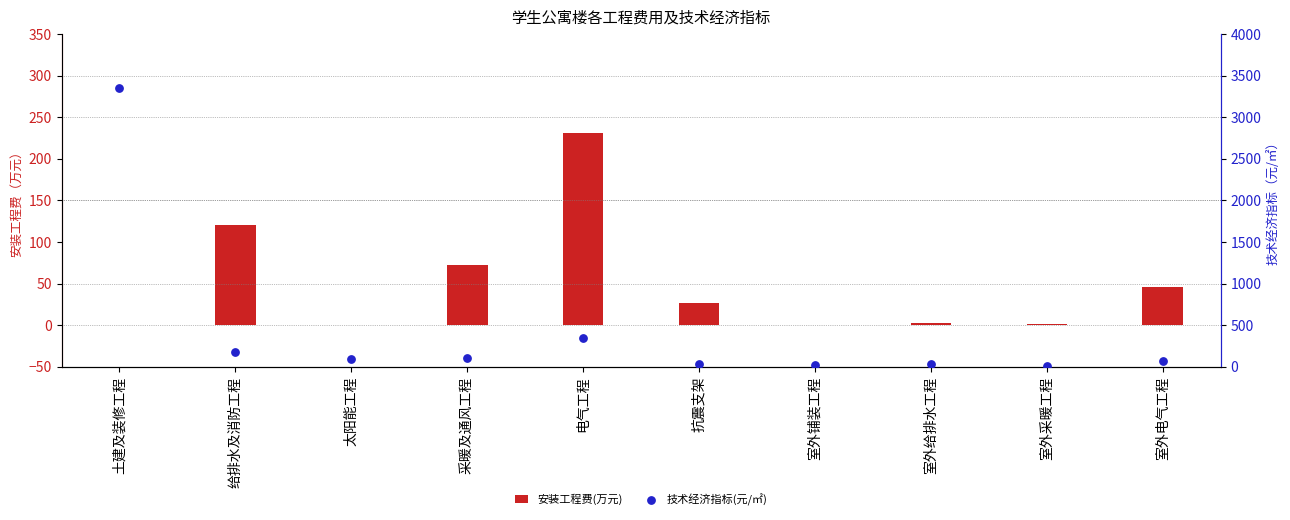

Which series has the largest total across all categories?

技术经济指标(元/㎡)